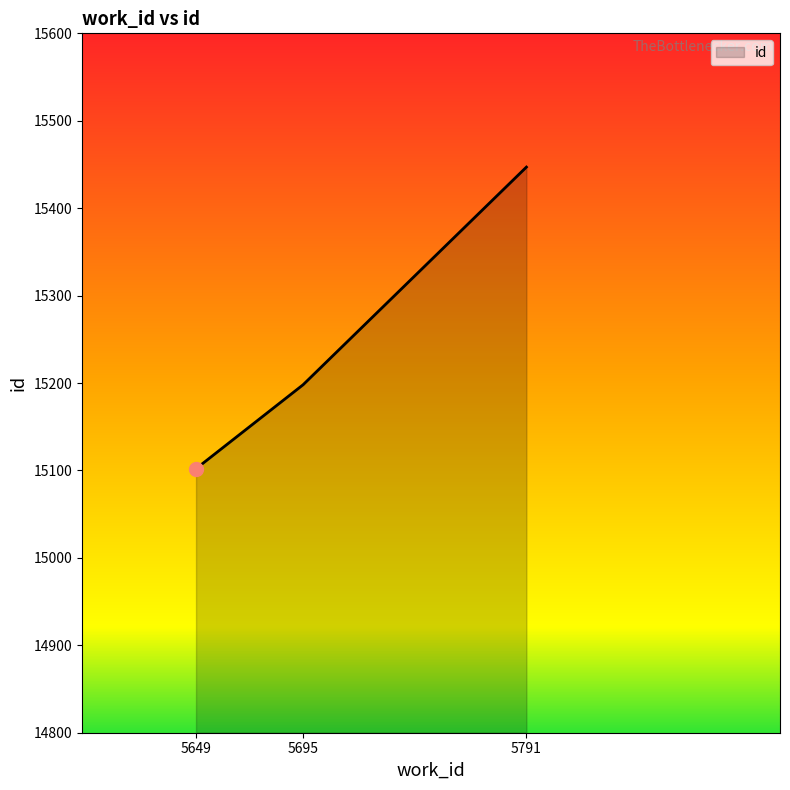

Which label corresponds to the largest value in the chart?

5791